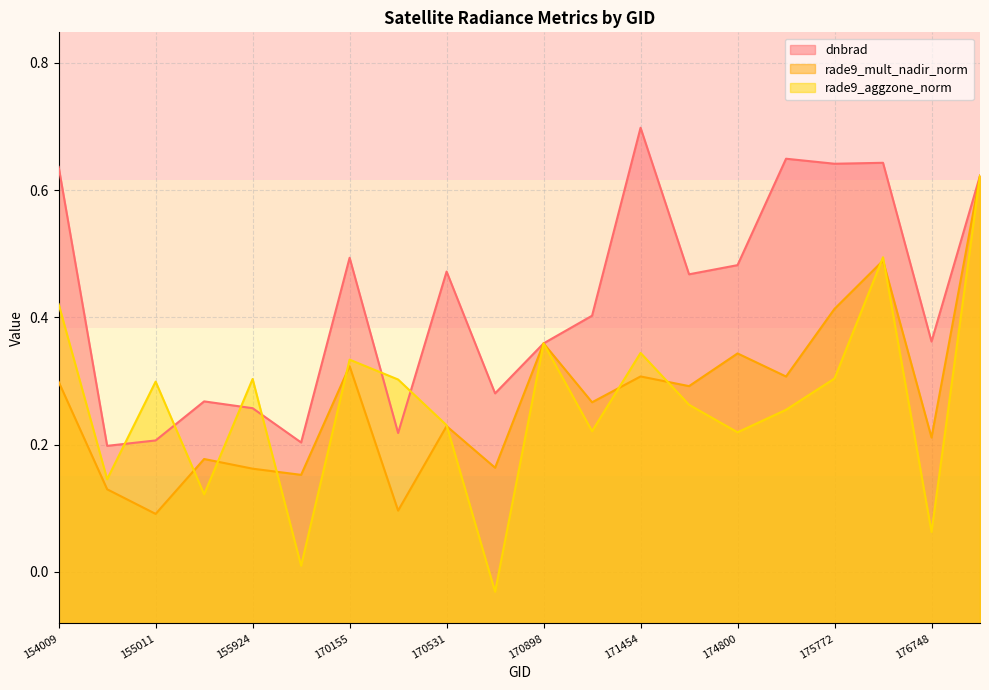

True or false: rade9_aggzone_norm and rade9_mult_nadir_norm cross at least once.

True